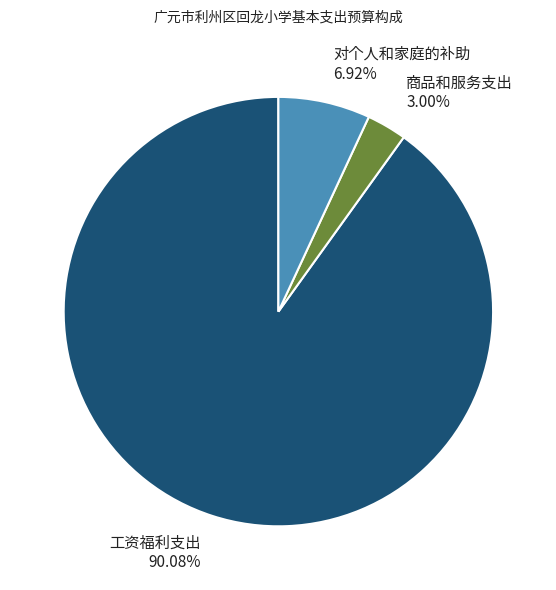

Rank the categories by value from lowest to highest.

商品和服务支出, 对个人和家庭的补助, 工资福利支出